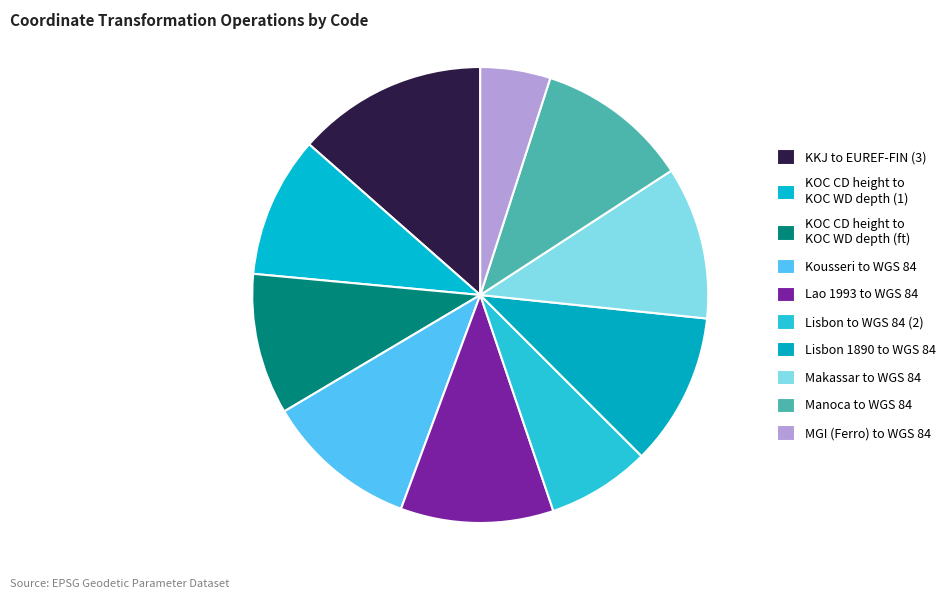

Count the number of slices in the pie.

10